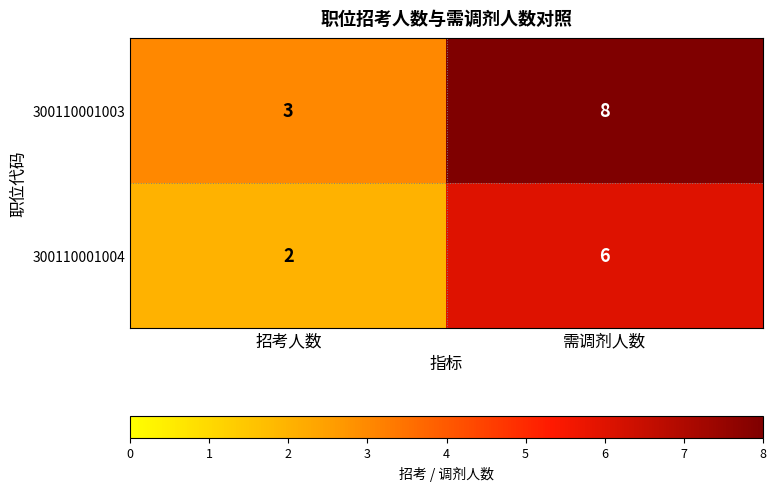

At 需调剂人数, list the series in order from smallest to largest.

300110001004, 300110001003